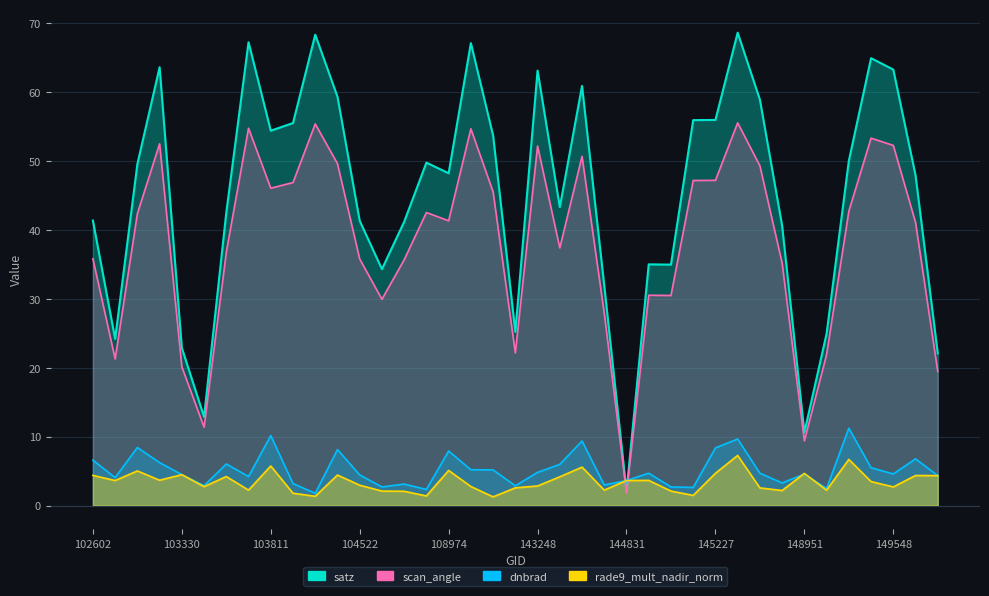

What is the maximum value for satz?

68.5